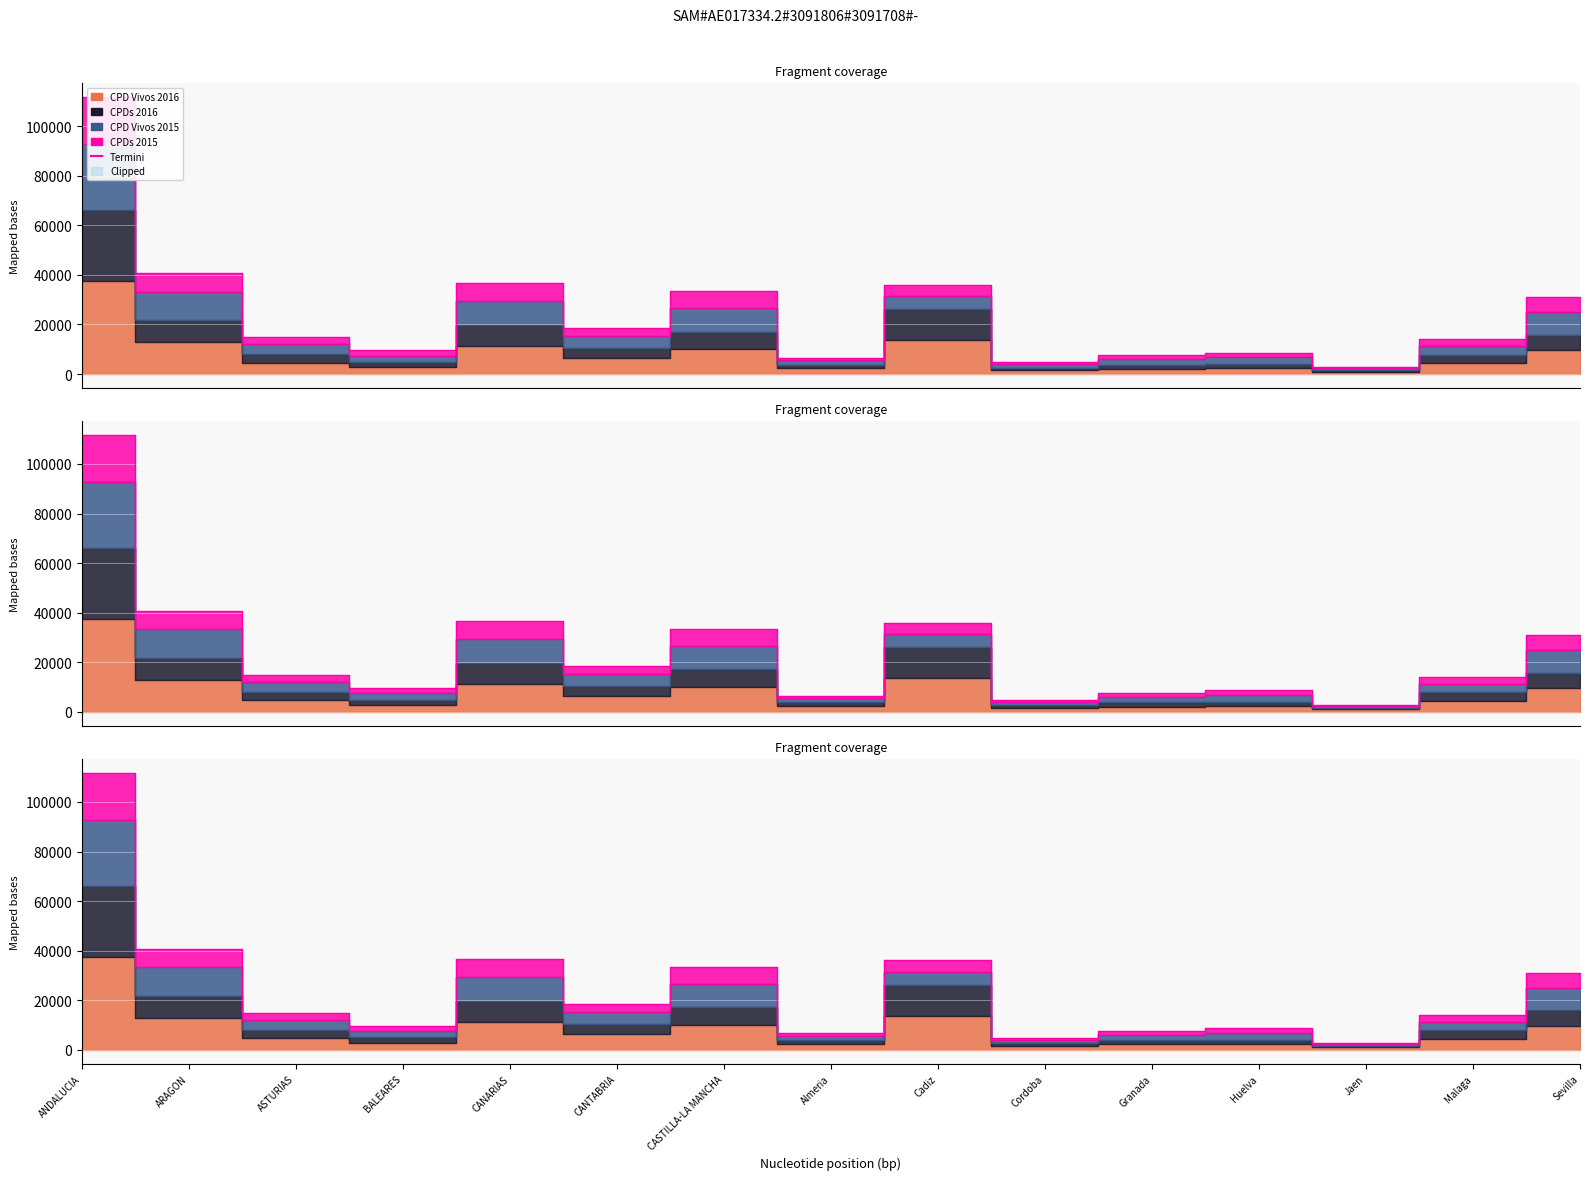

Reading left to right, extract all data points from this chart.

111647	40693	15029	9555	36787	18691	33434	6649	36062	4768	7710	8694	2681	14094	30989